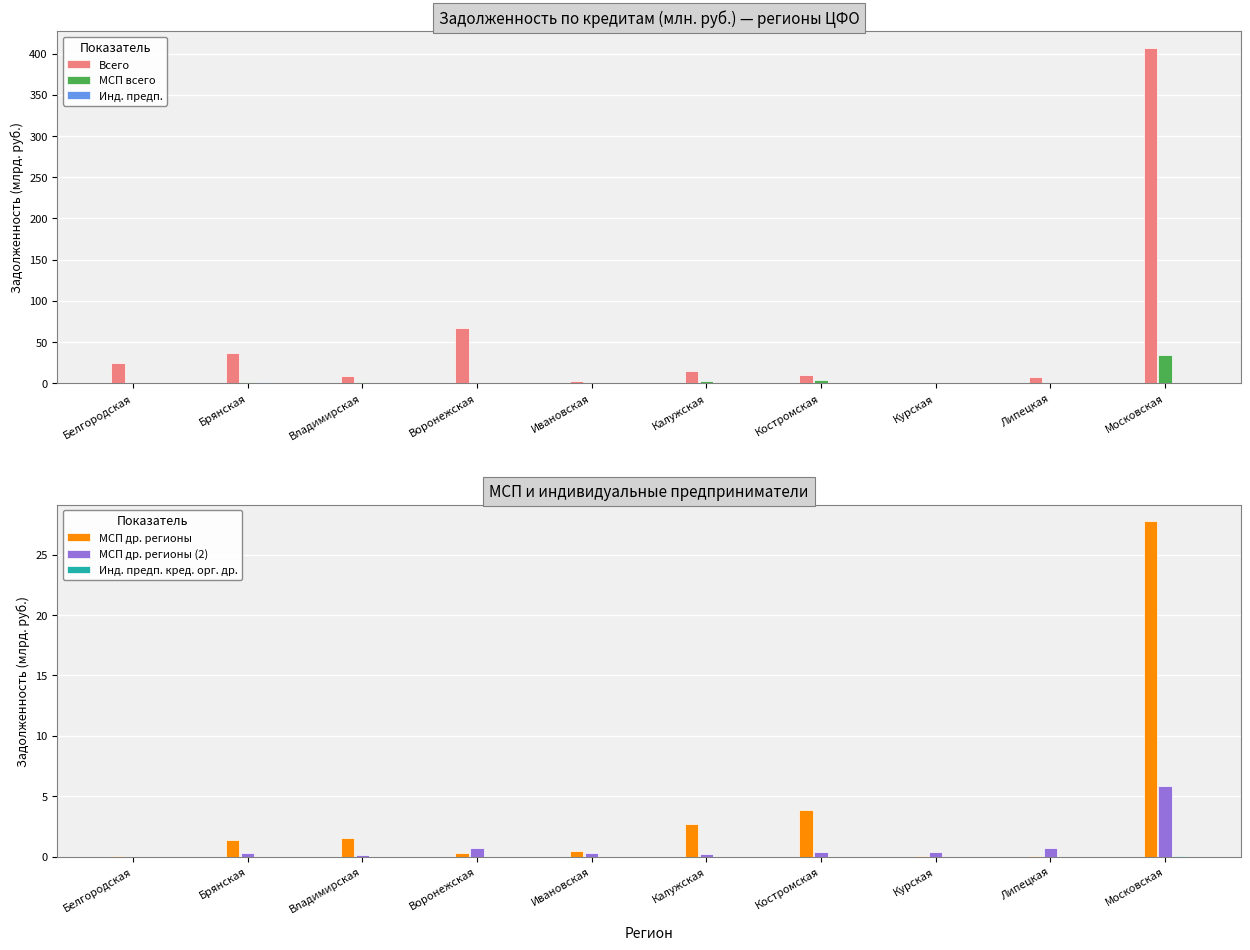

How many bars are there in total?

60